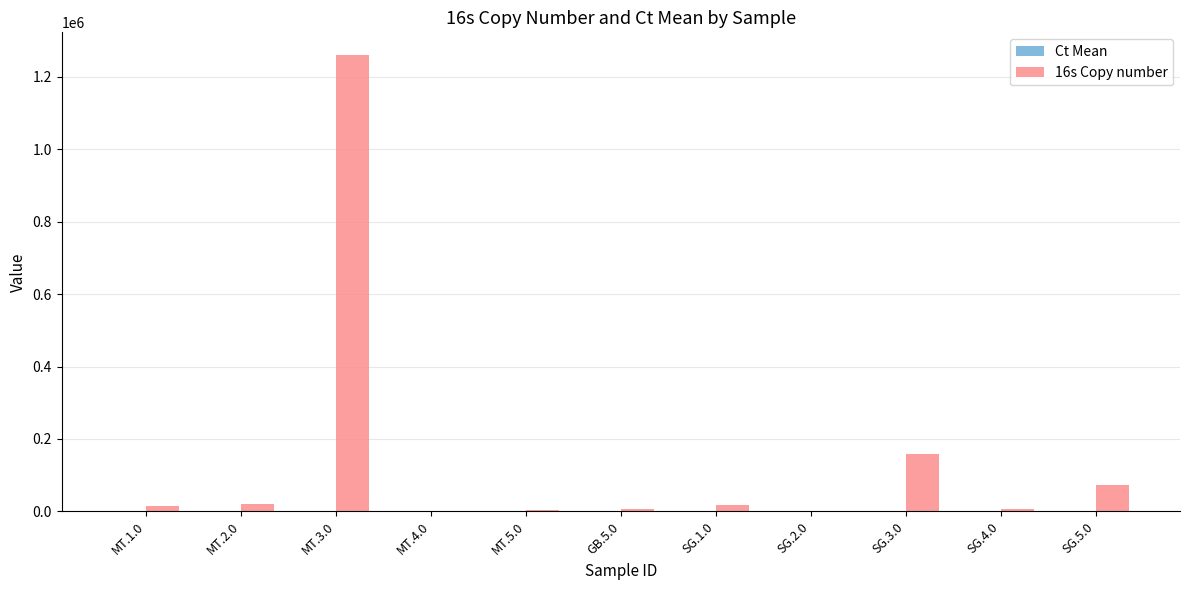

What is the difference between the 16s Copy number values at SG.5.0 and MT.1.0?

58170.0